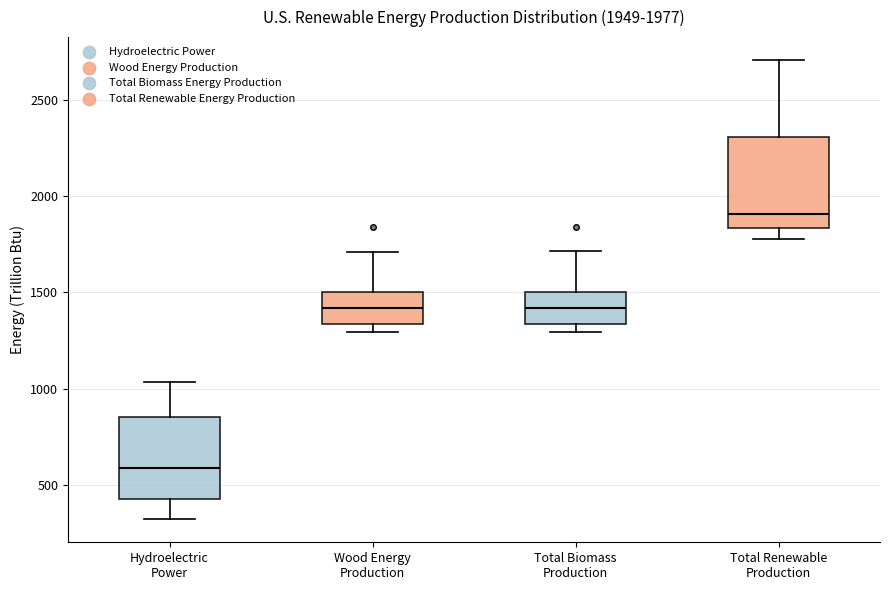

Which box has the lowest median line?

Hydroelectric Power